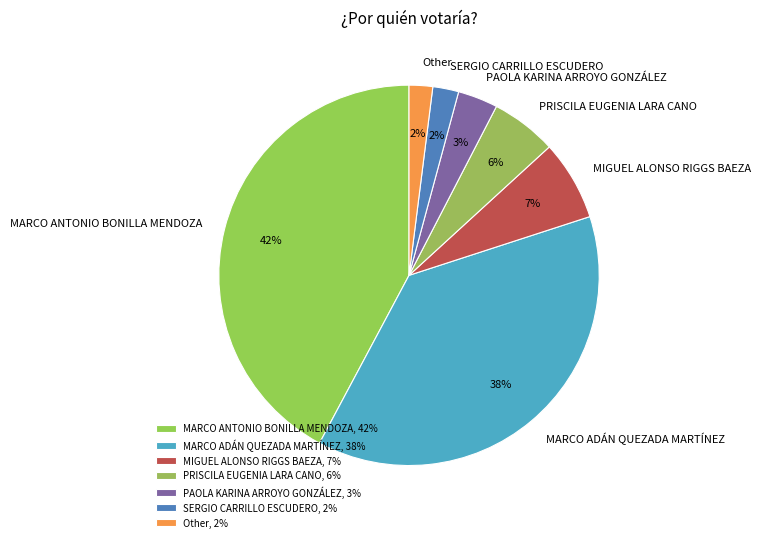

To the nearest percent, what portion does MARCO ANTONIO BONILLA MENDOZA represent?

42%